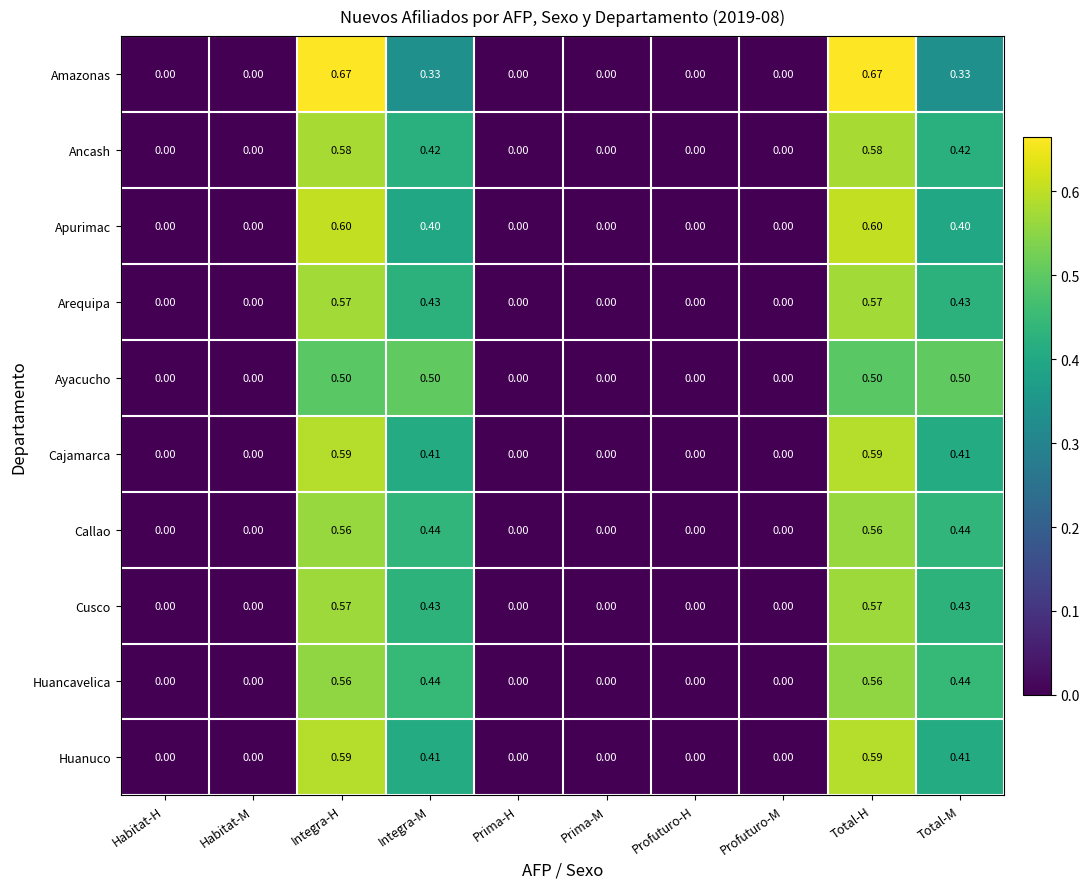

Which series has the widest spread of values?

Amazonas